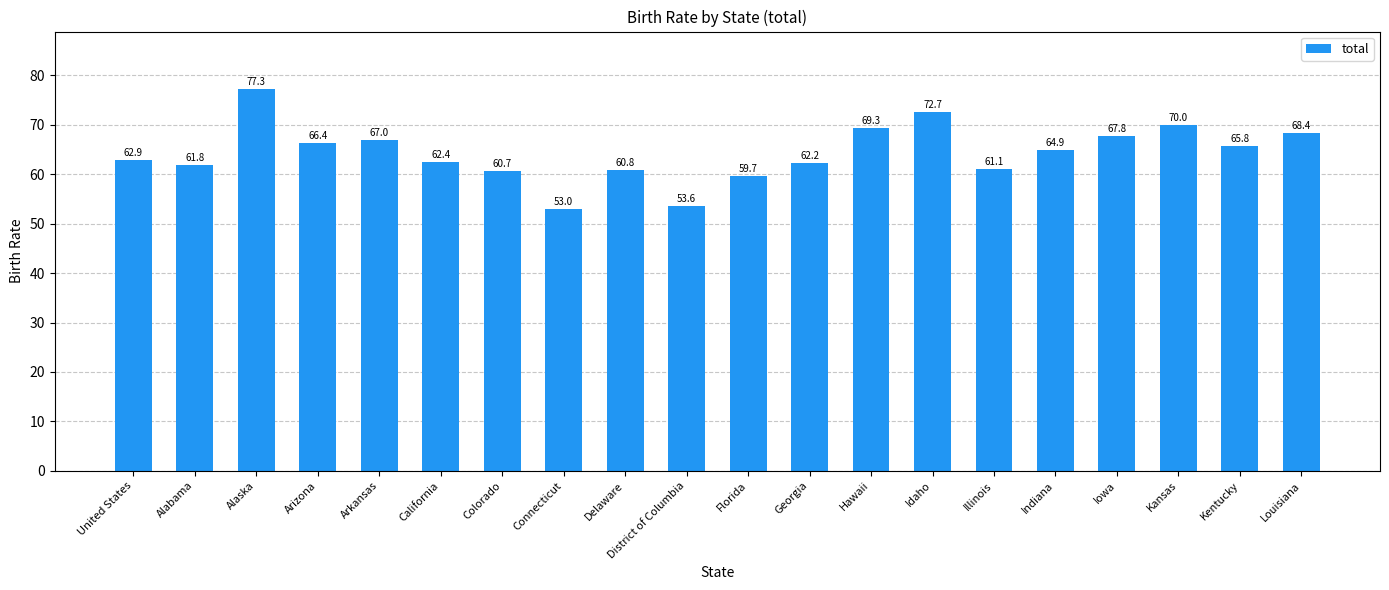

What is the difference between the values at Iowa and Louisiana?

0.6